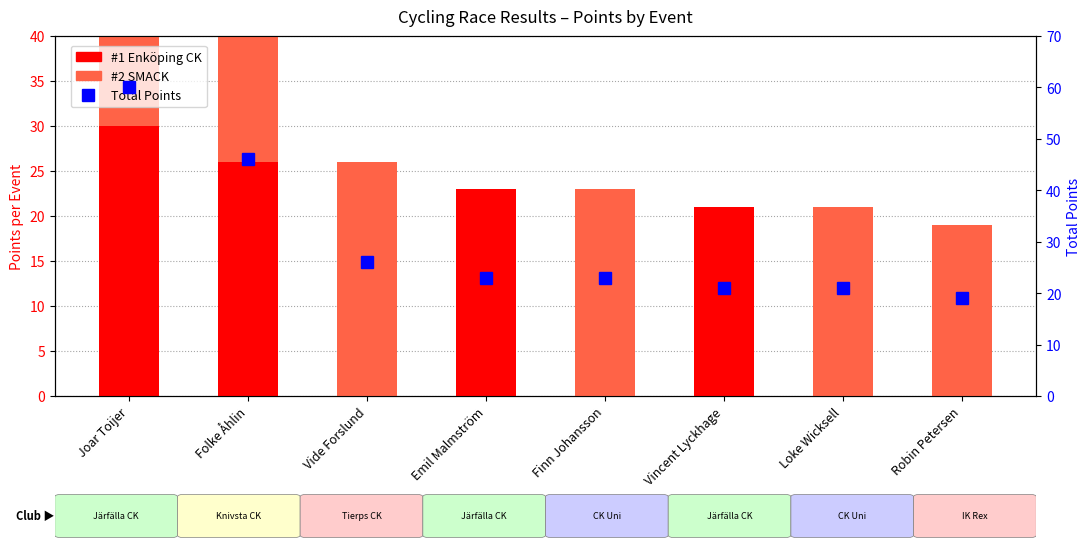

How many distinct data groups are displayed?

3